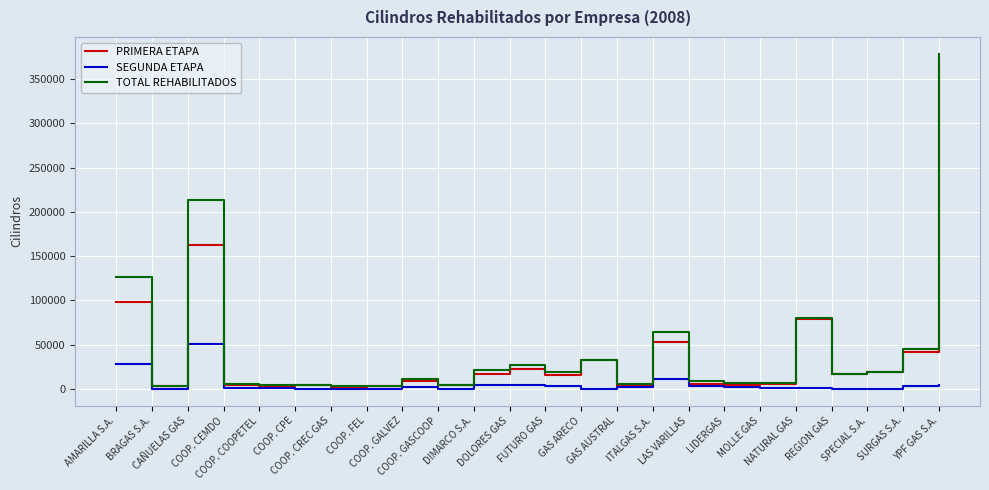

What is the sum of all SEGUNDA ETAPA values?

124432